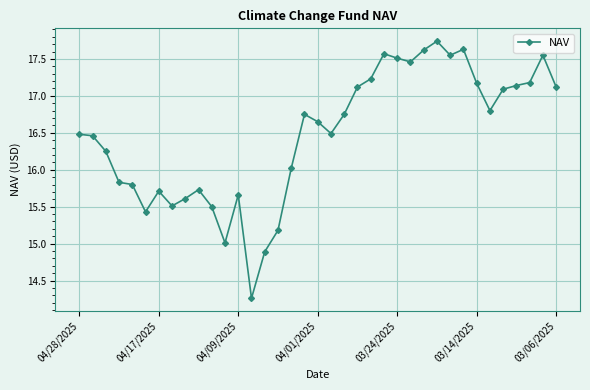

What is the difference between the maximum and minimum values?

3.5